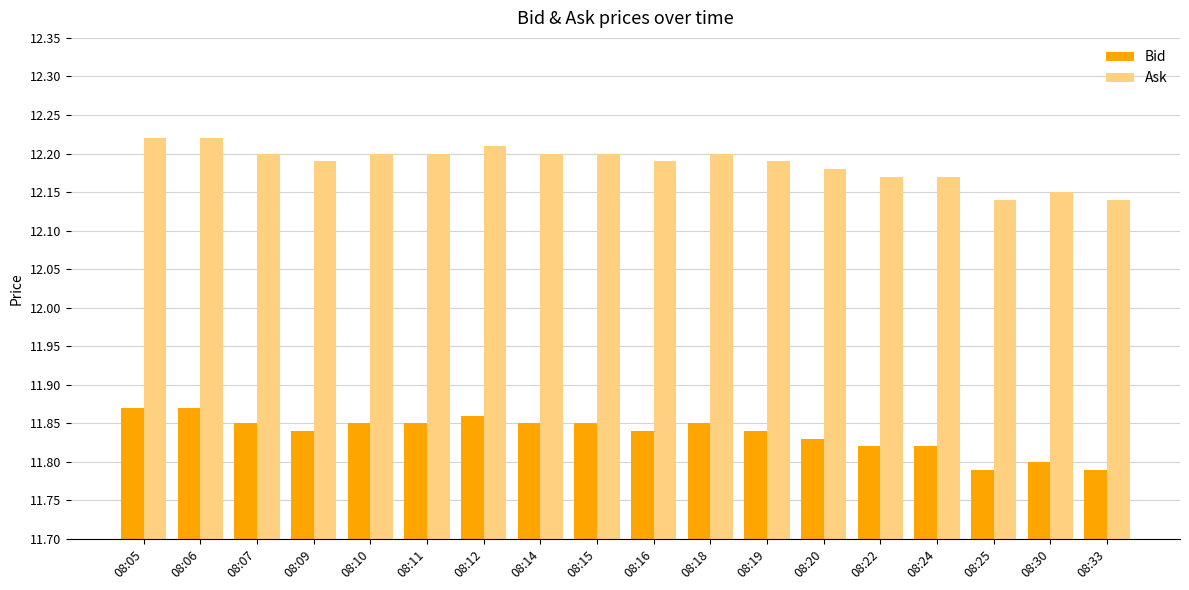

What are all the series names shown in the legend?

Bid, Ask